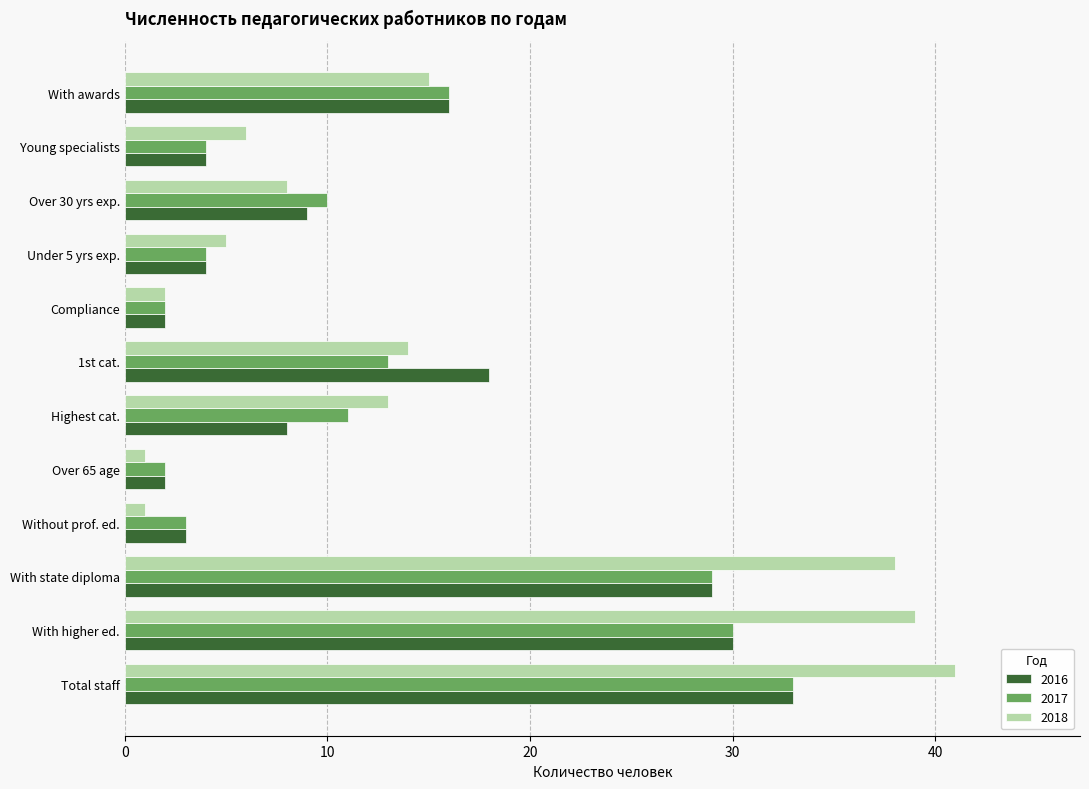

Where is 2017 nearest to the value 17?

With awards